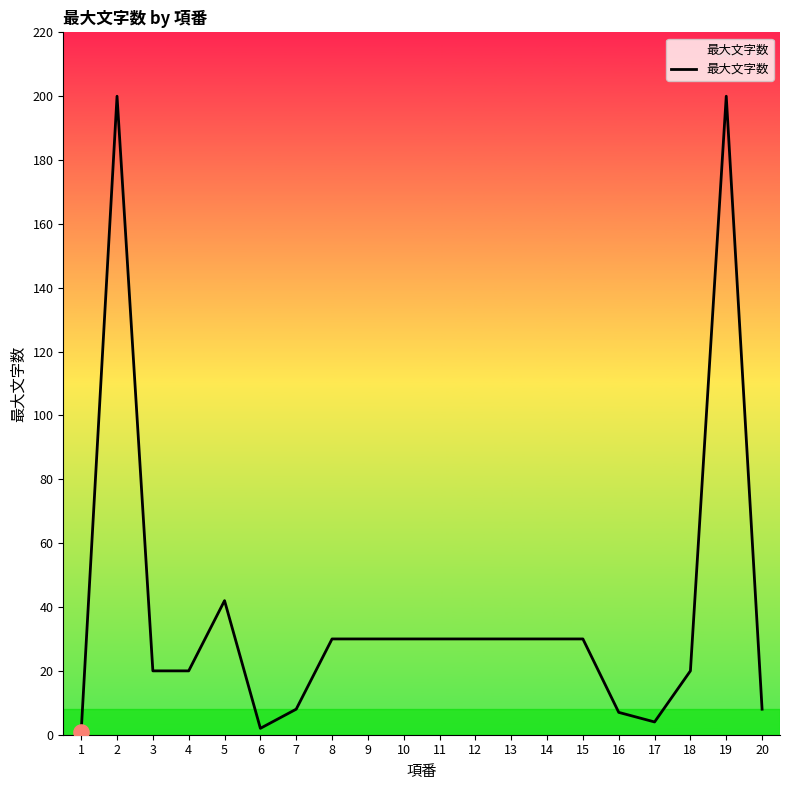

What is the change in value from 10 to 19?

+170